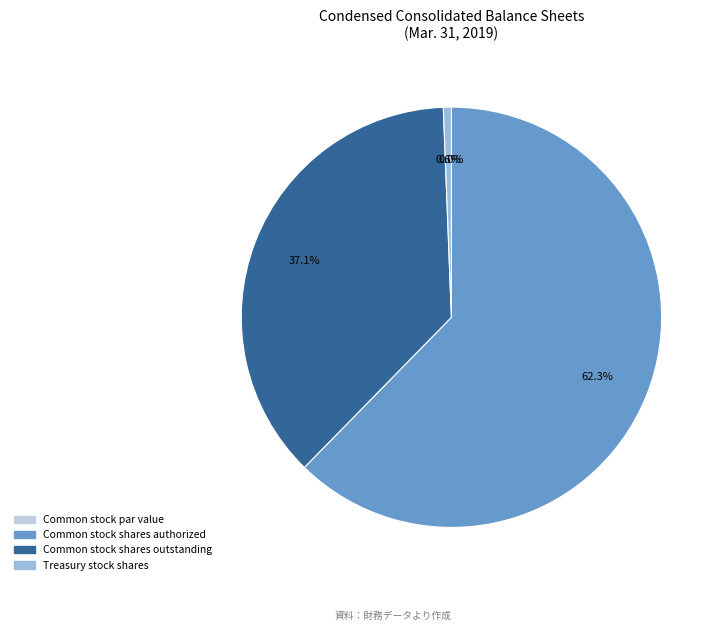

What portion of the pie excludes Common stock shares outstanding?

62.9%